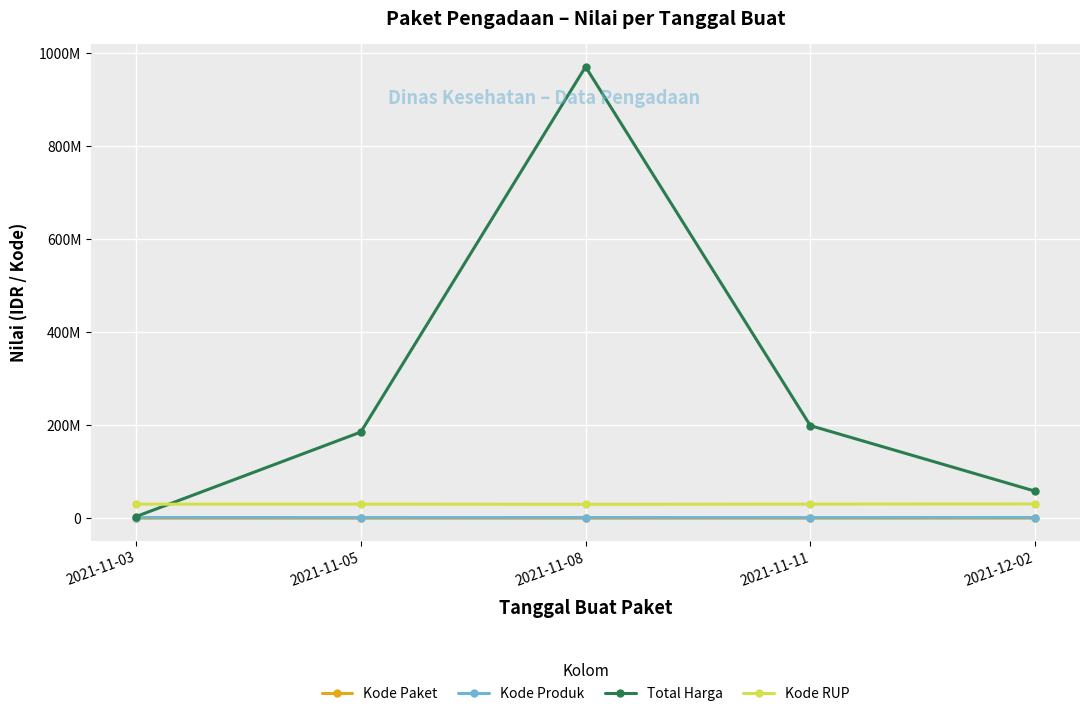

What are all the series names shown in the legend?

Kode Paket, Kode Produk, Total Harga, Kode RUP